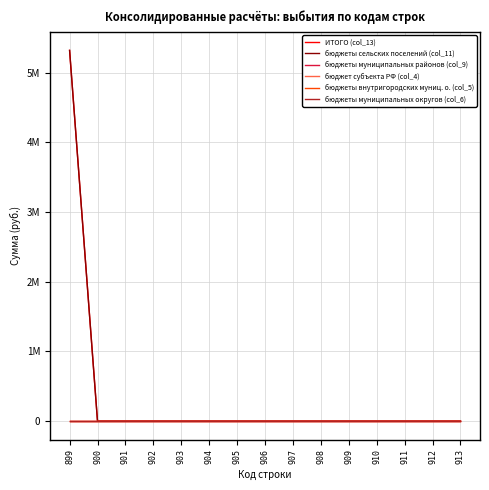

Which label corresponds to the smallest value in the chart?

900